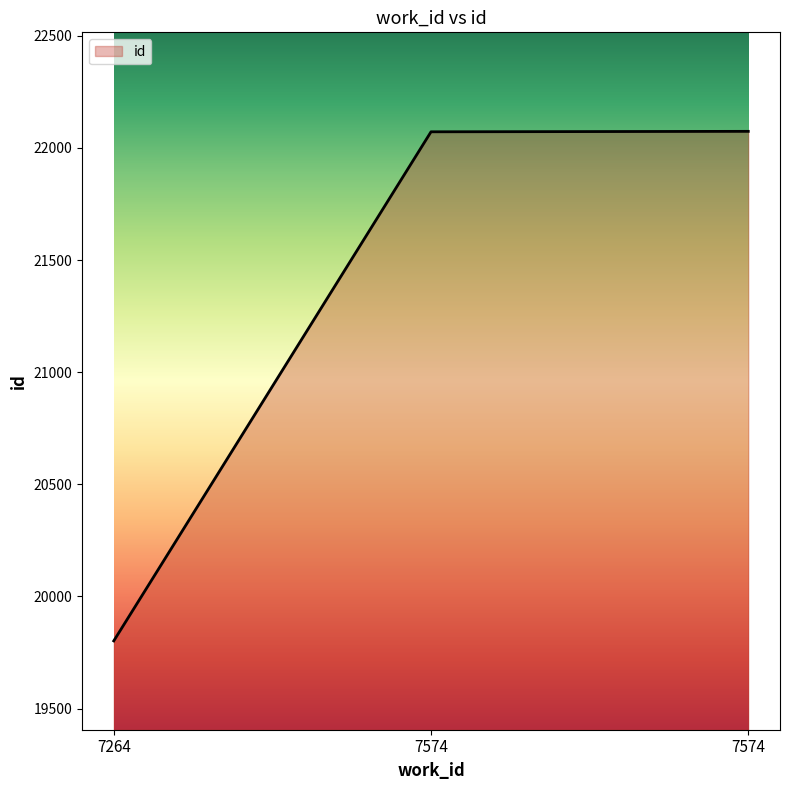

What is the average value?

21316